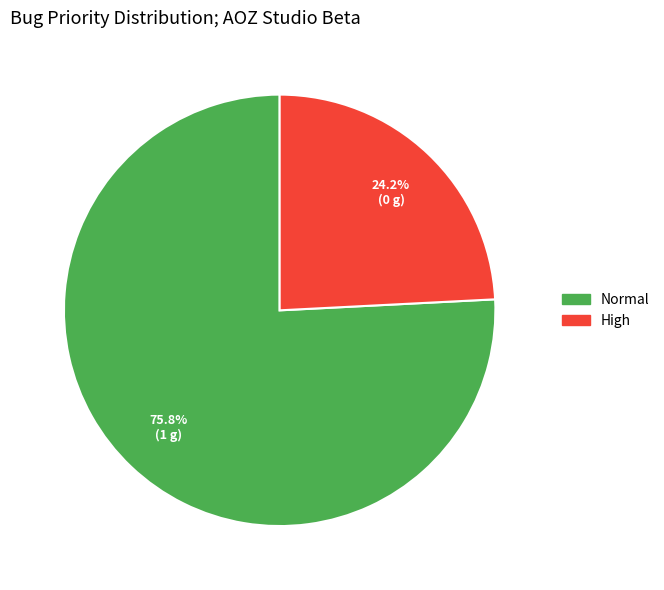

Does any single category account for the majority?

Yes